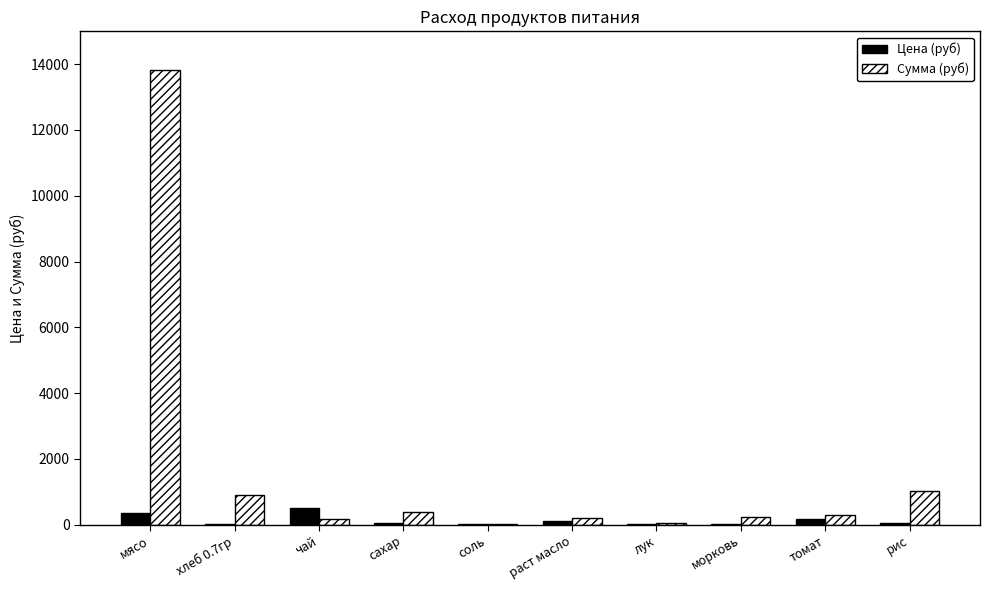

At which category does the chart reach its peak across all series?

мясо